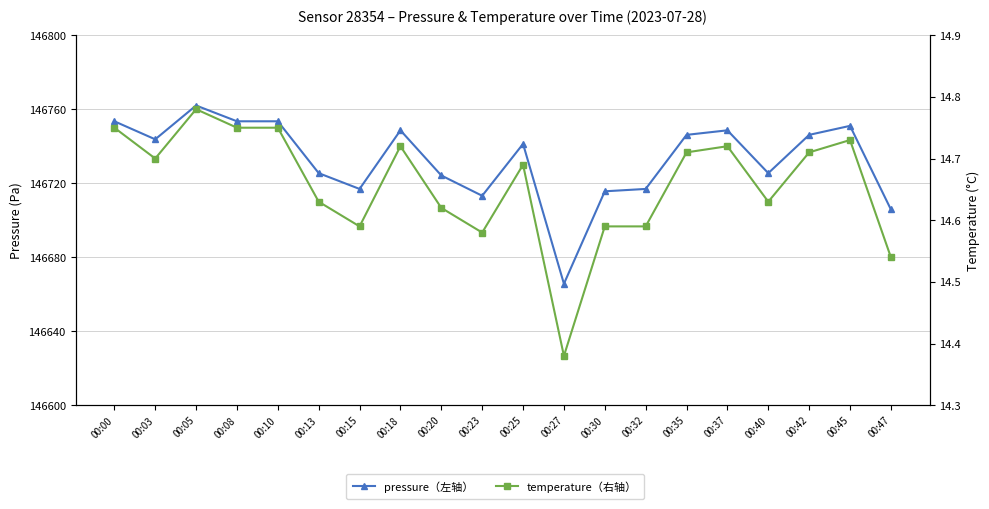

How many data points in pressure（左轴） are less than 146743?

10